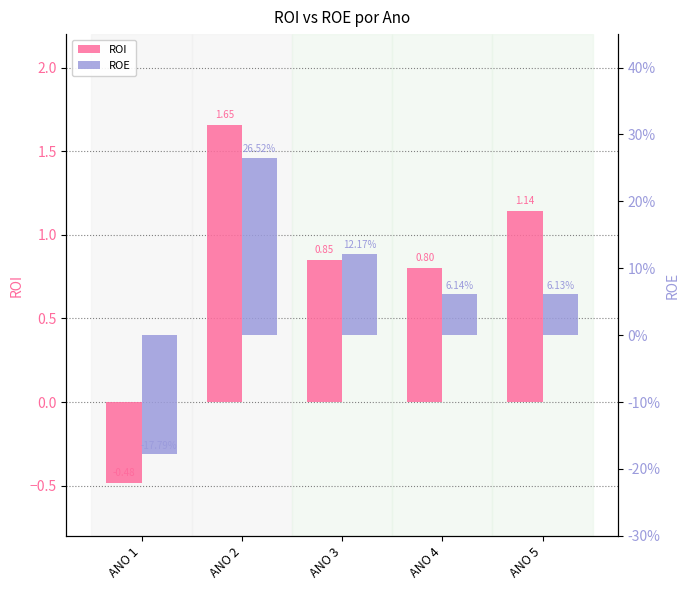

At which label is ROE closest to 0?

ANO 5